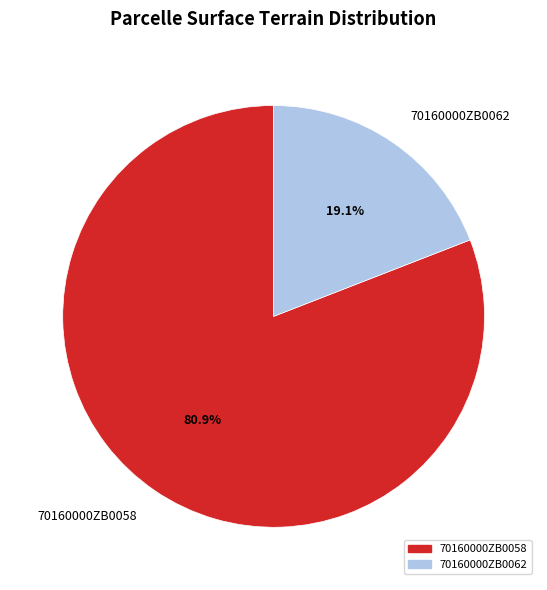

What is the largest slice in the pie chart?

70160000ZB0058